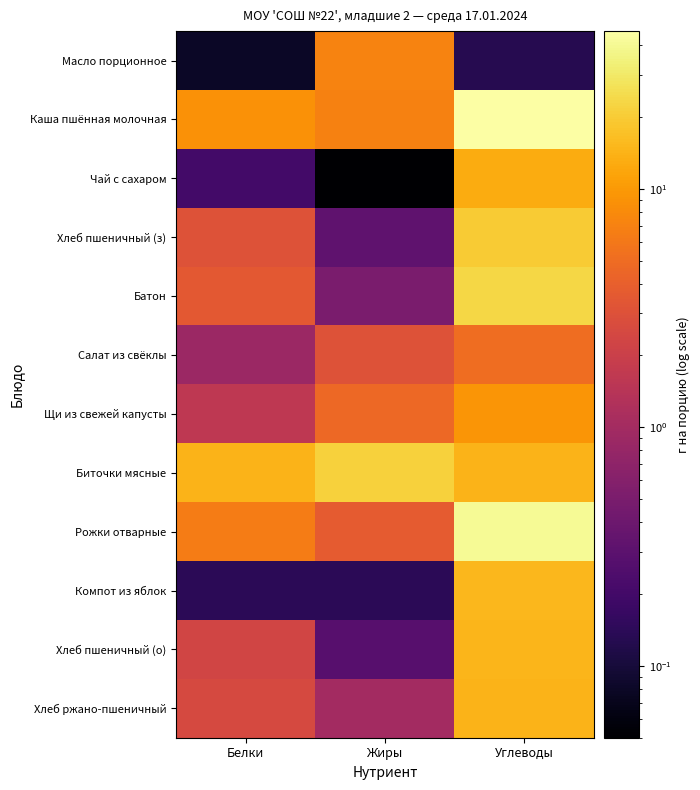

Reading left to right, list all the values displayed in this chart.

Масло порционное: Белки=0.1	Жиры=7.2	Углеводы=0.1
Каша пшённая молочная: Белки=8.8	Жиры=7.1	Углеводы=45.8
Чай с сахаром: Белки=0.2	Жиры=0.1	Углеводы=13.0
Хлеб пшеничный (з): Белки=3.0	Жиры=0.3	Углеводы=19.7
Батон: Белки=3.5	Жиры=0.5	Углеводы=23.0
Салат из свёклы: Белки=0.9	Жиры=3.1	Углеводы=5.1
Щи из свежей капусты: Белки=1.6	Жиры=4.7	Углеводы=9.3
Биточки мясные: Белки=14.5	Жиры=21.3	Углеводы=14.5
Рожки отварные: Белки=6.4	Жиры=3.7	Углеводы=40.9
Компот из яблок: Белки=0.1	Жиры=0.1	Углеводы=15.2
Хлеб пшеничный (о): Белки=2.3	Жиры=0.3	Углеводы=14.8
Хлеб ржано-пшеничный: Белки=2.5	Жиры=1.0	Углеводы=14.5